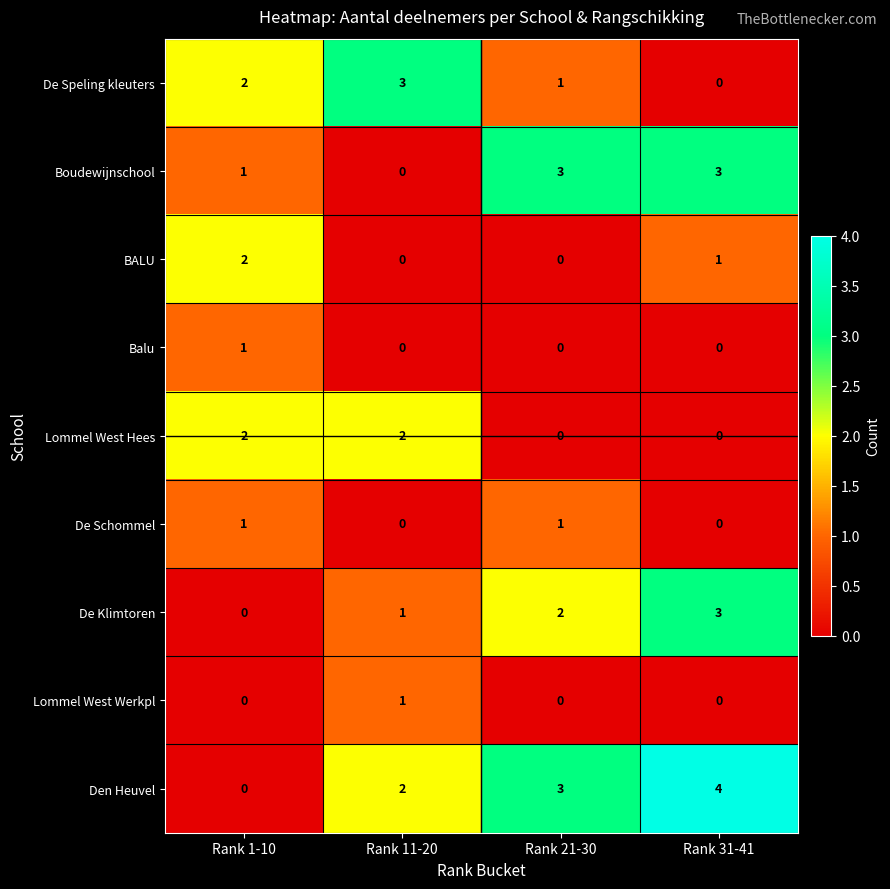

List the labels in order of De Klimtoren value, largest first.

Rank 31-41, Rank 21-30, Rank 11-20, Rank 1-10